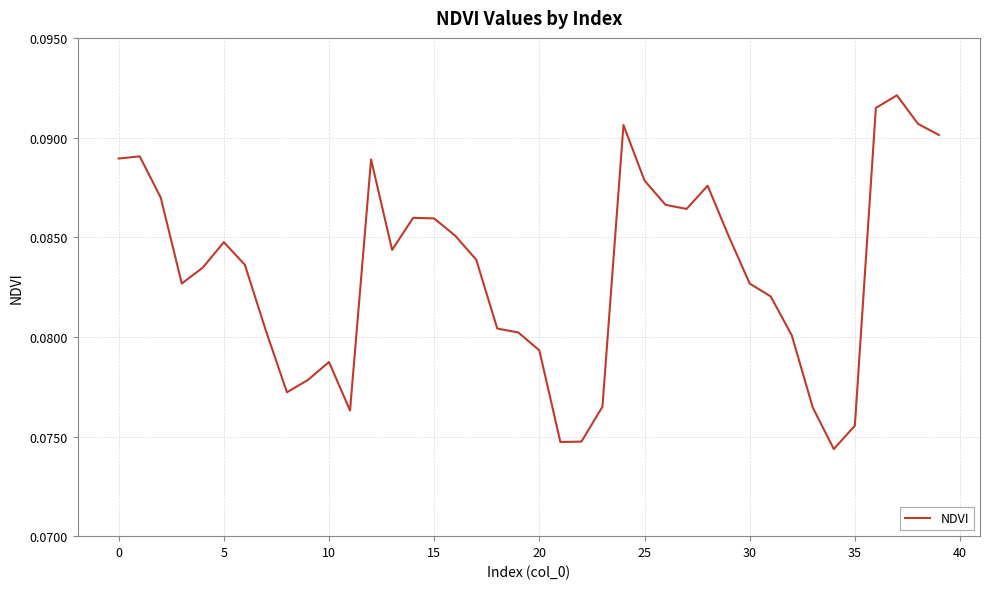

Is this an area chart (filled region under the line)?

No